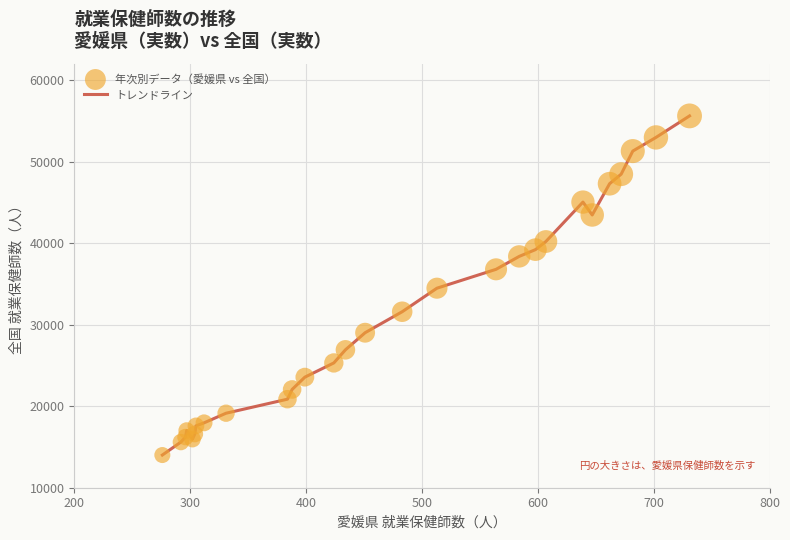

What is the difference between the maximum and minimum values?

41588